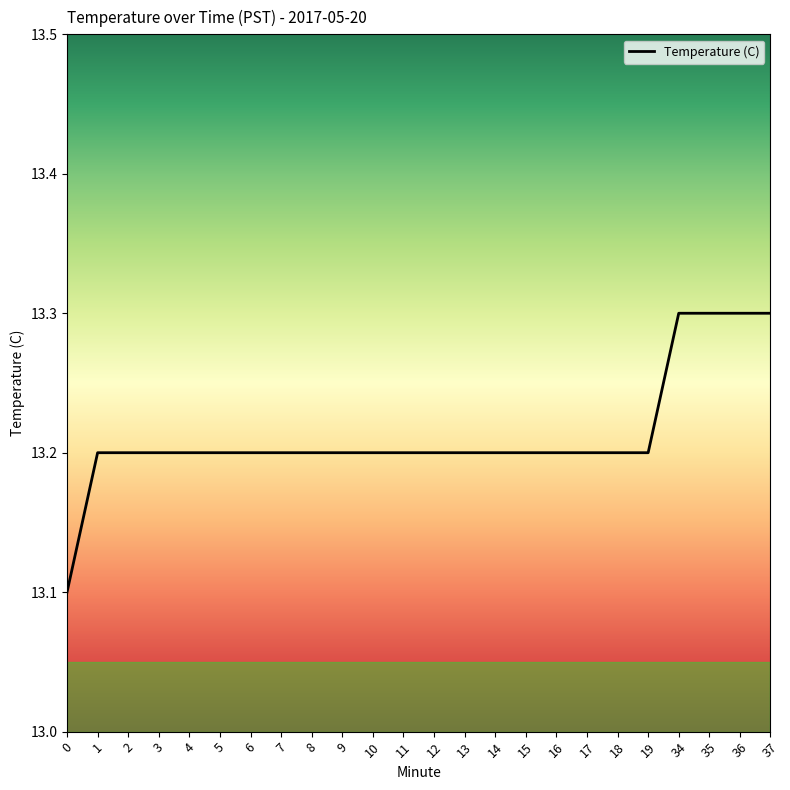

Reading left to right, transcribe all the data shown in this chart.

13.1	13.2	13.2	13.2	13.2	13.2	13.2	13.2	13.2	13.2	13.2	13.2	13.2	13.2	13.2	13.2	13.2	13.2	13.2	13.2	13.3	13.3	13.3	13.3